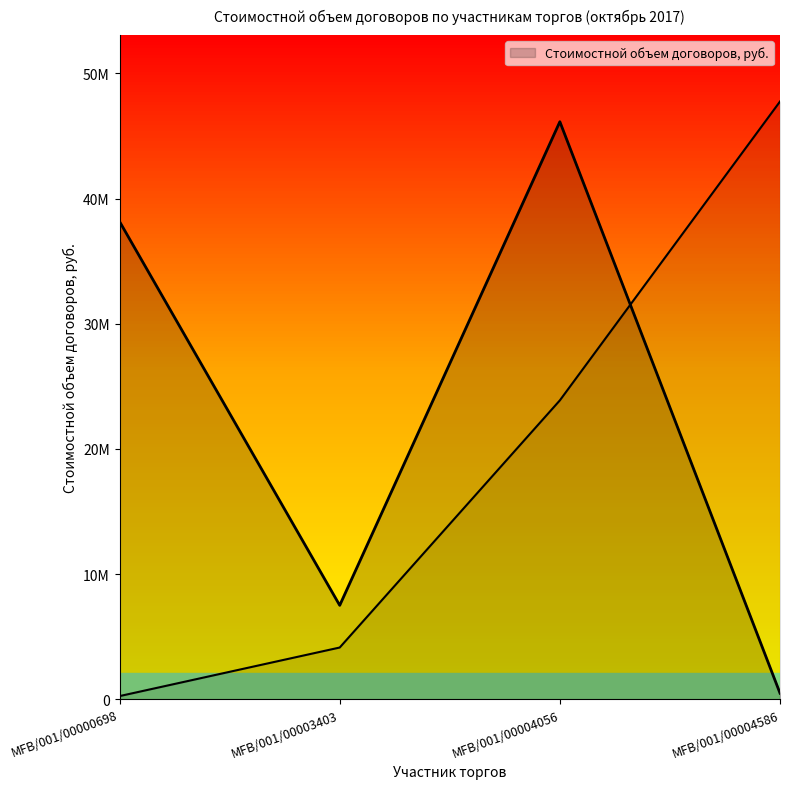

Between MFB/001/00000698 and MFB/001/00004586, which is larger?

MFB/001/00000698